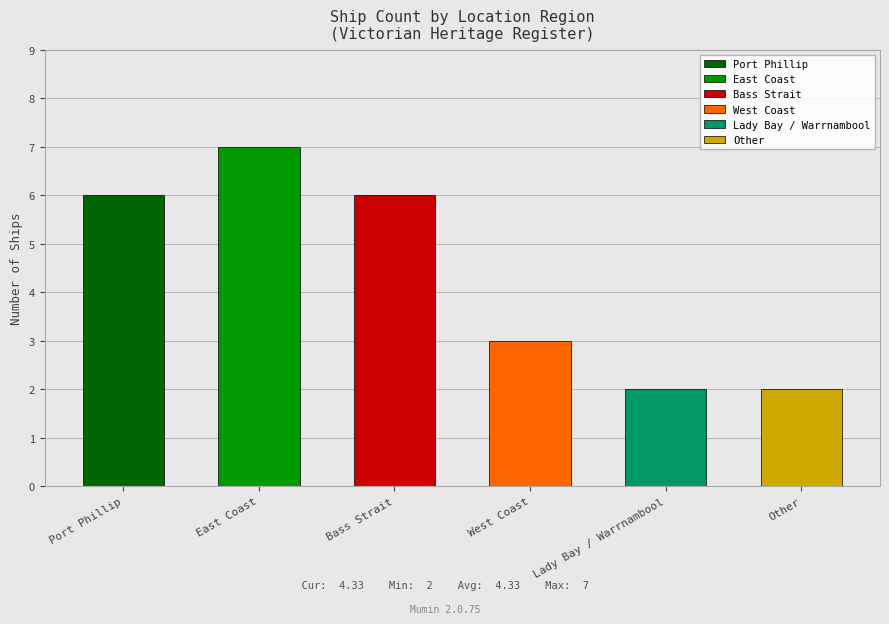

Count the number of values greater than 6.

1